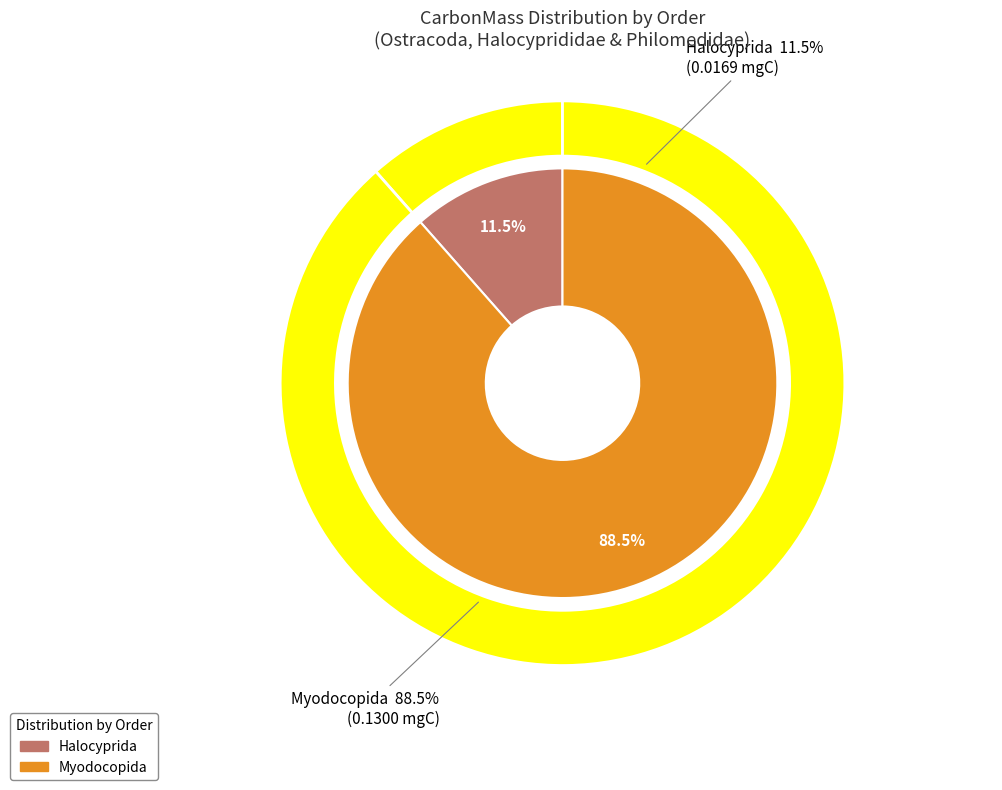

True or false: Halocyprida accounts for 6% of the total.

False